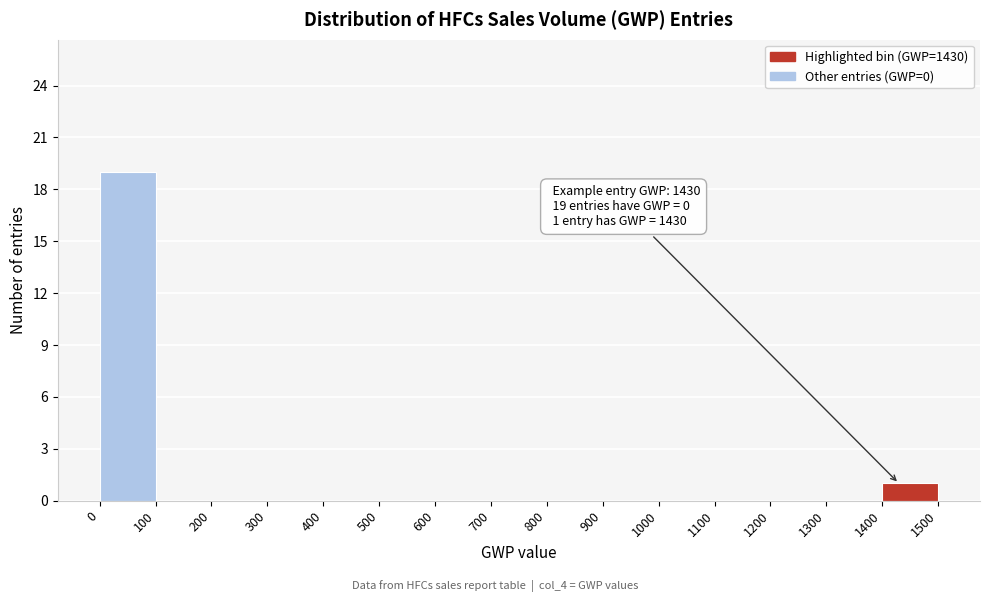

Over which range of the x-axis is the bar tallest?

0 to 100